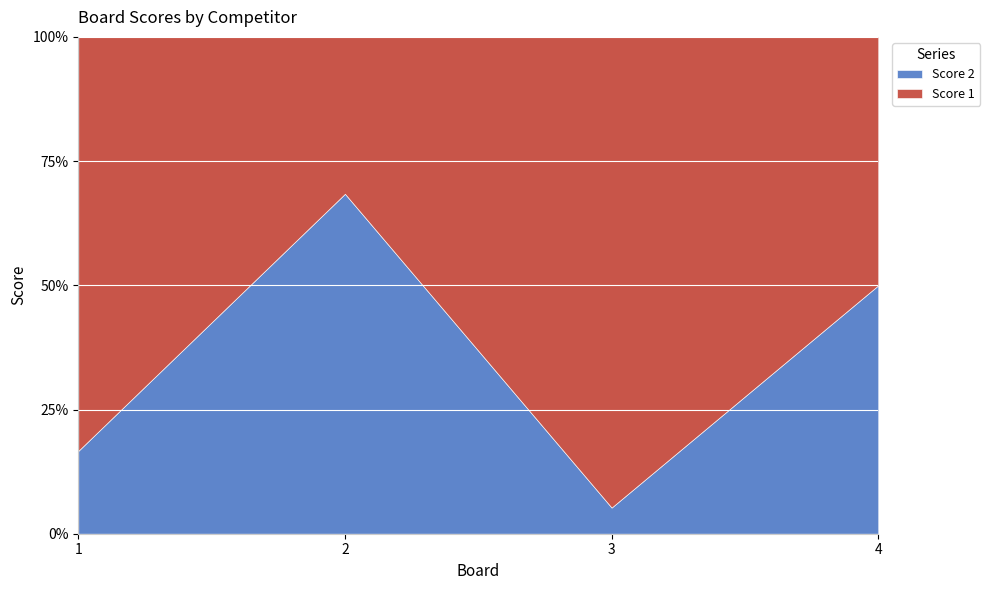

How many data points in Score 2 are above 6?

1